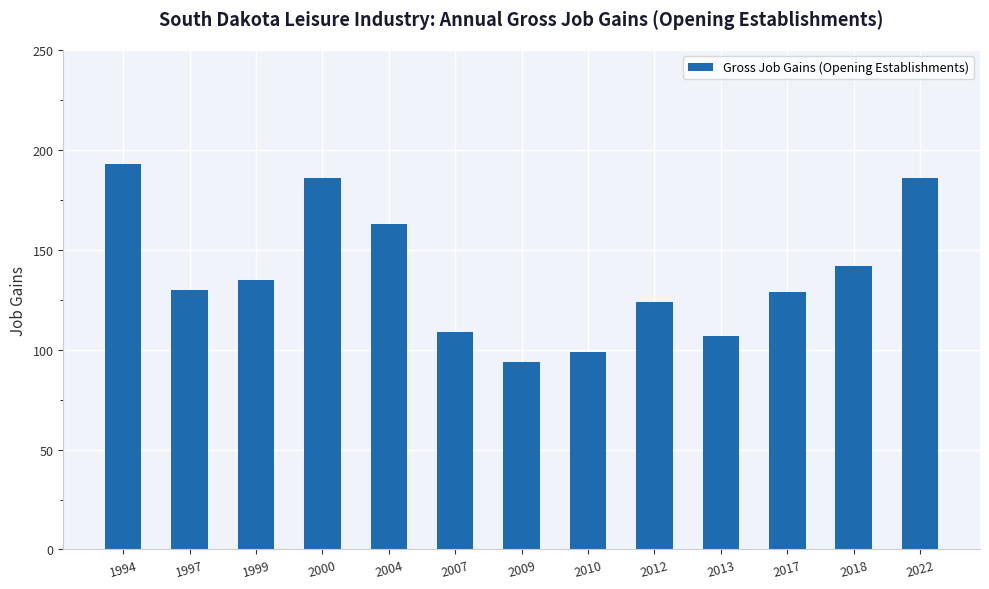

What is the smallest value displayed?

94